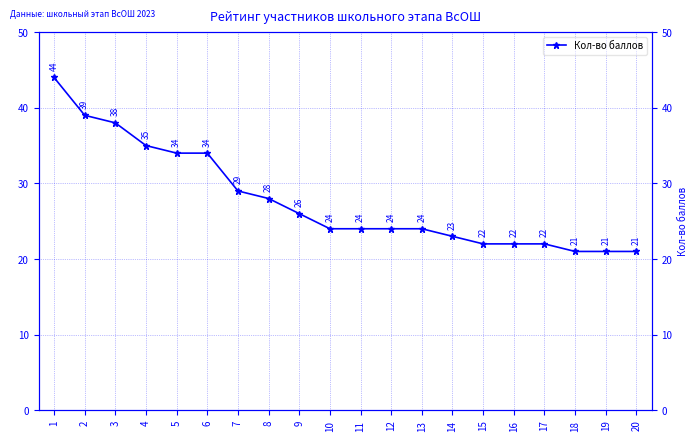

What is the minimum value shown in the chart?

21